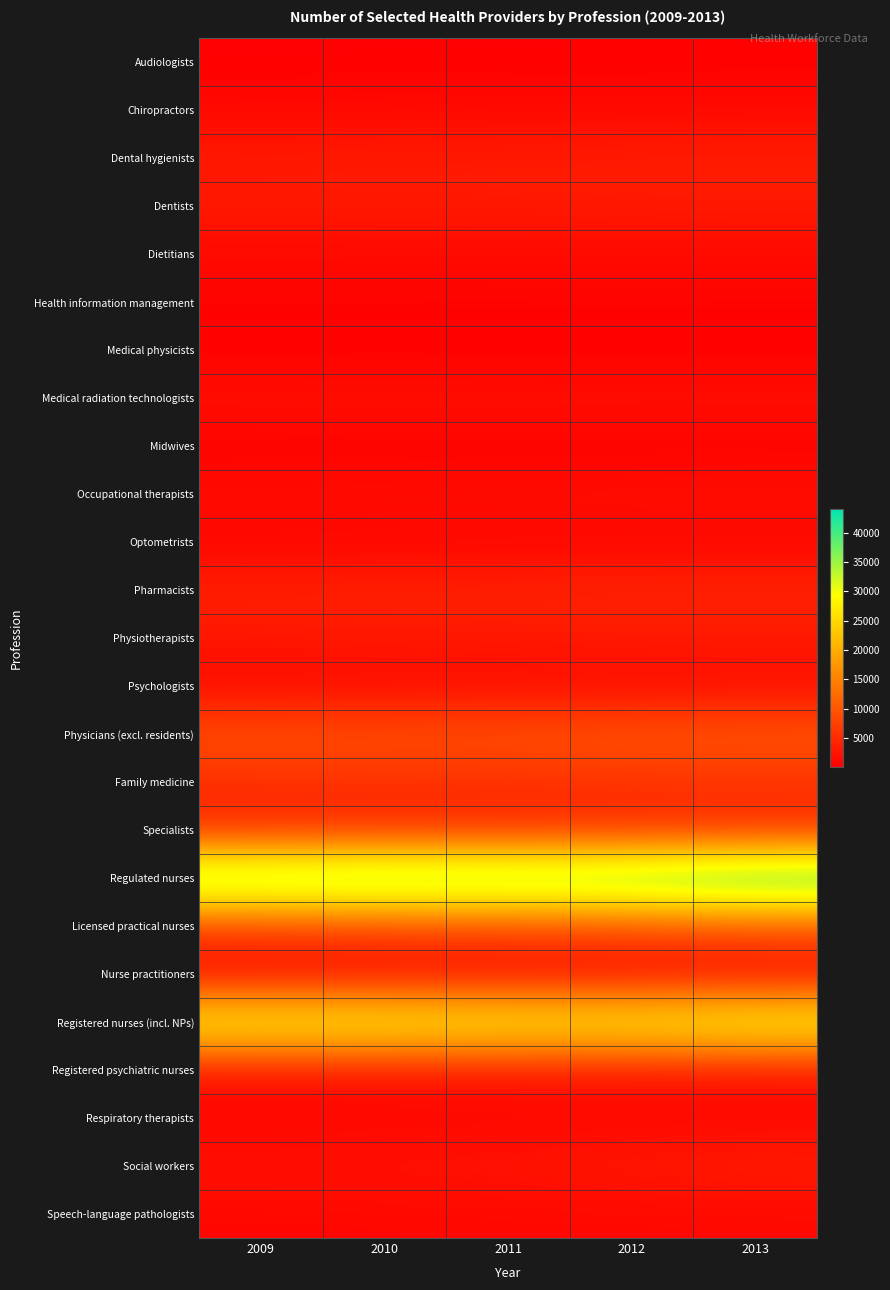

How many data points does each series have?

5